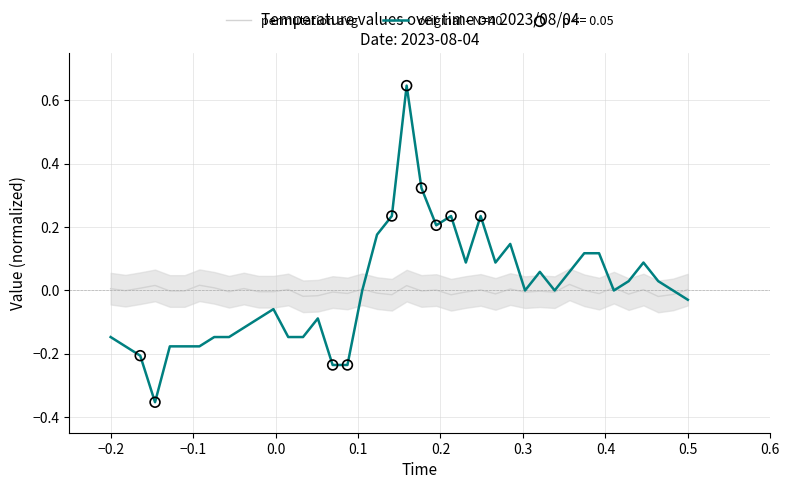

Which series has the largest total across all categories?

original - N=40